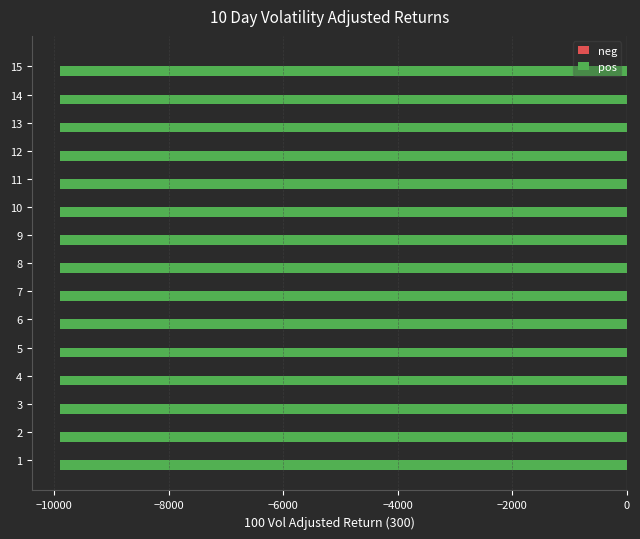

What is the maximum value for pos?

-9895.0